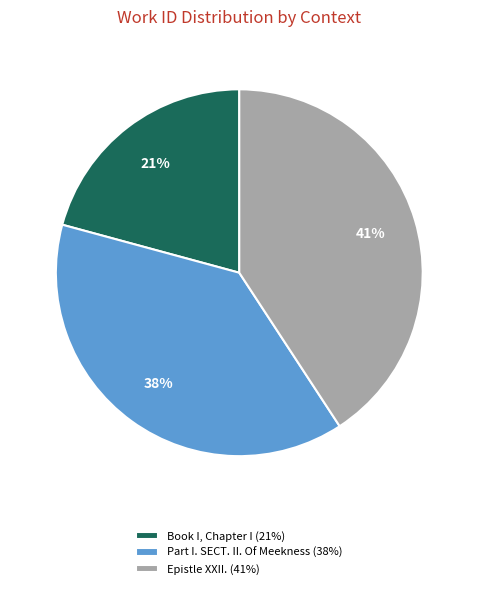

To the nearest percent, what is the difference between the Epistle XXII. and Book I, Chapter I slice percentages?

20%